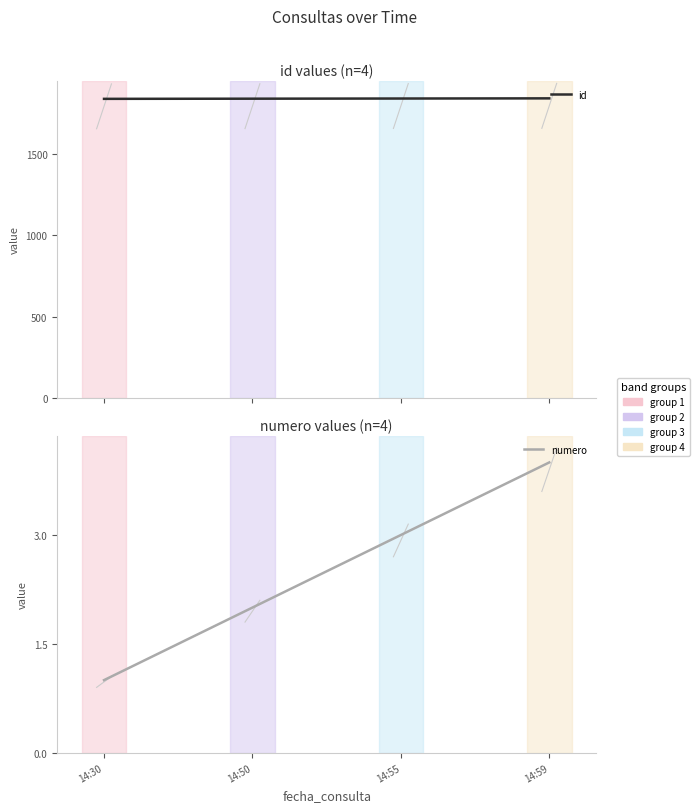

Does the chart display data point markers on the line(s)?

No